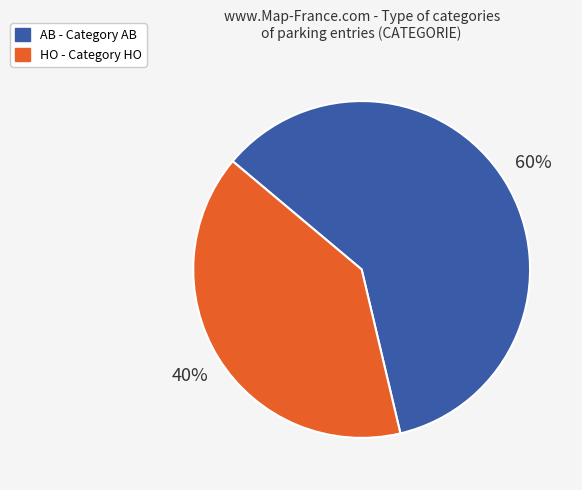

Approximately how many times larger is the value at AB compared to HO?

1.5